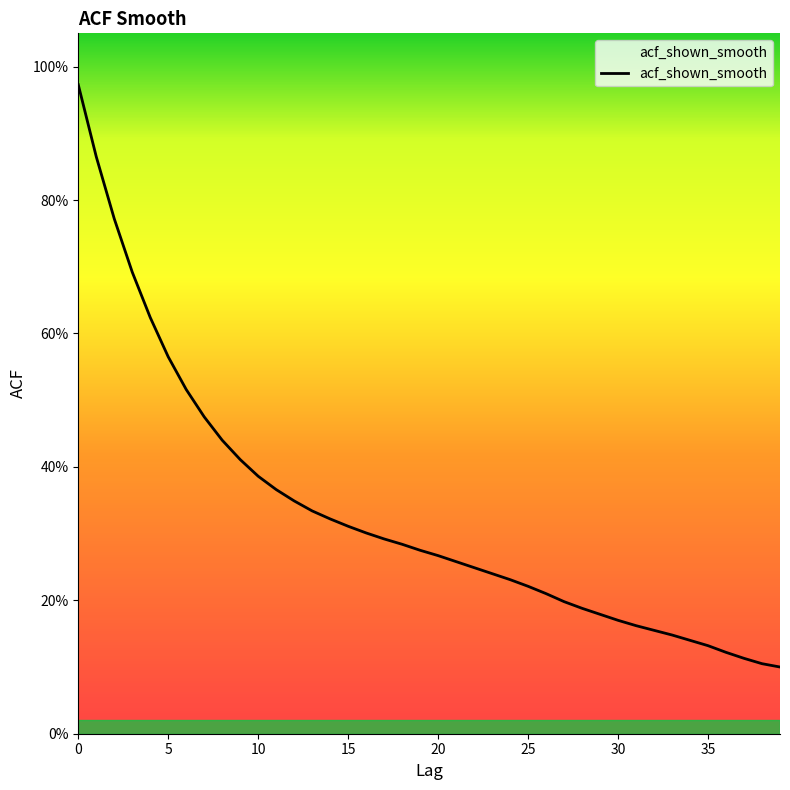

What is the sum of all values?

13.1